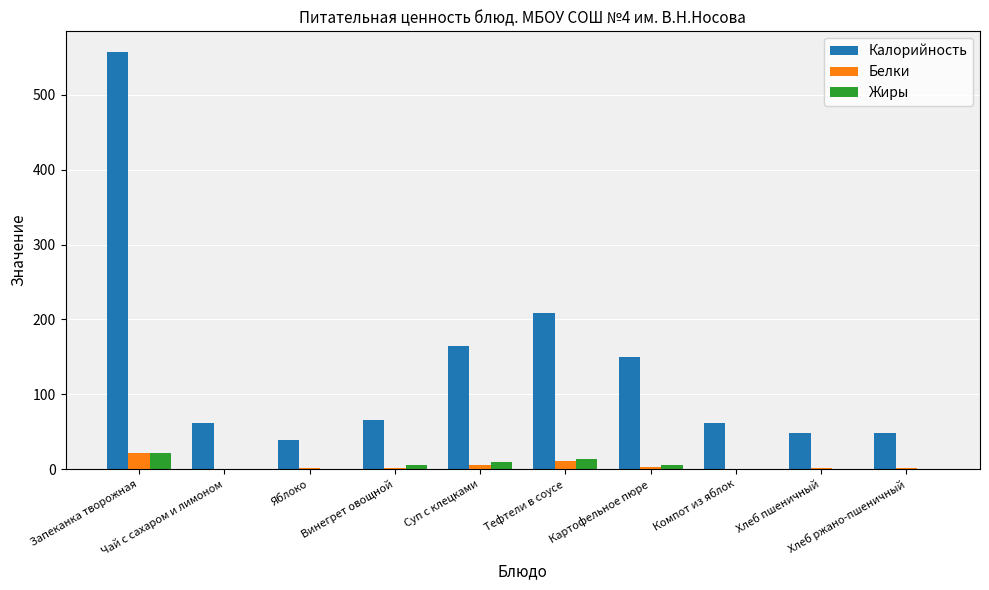

Which series has the widest spread of values?

Калорийность